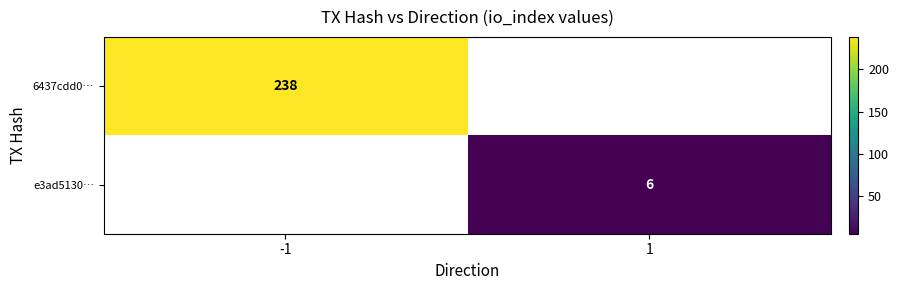

Count the number of data series in this chart.

2